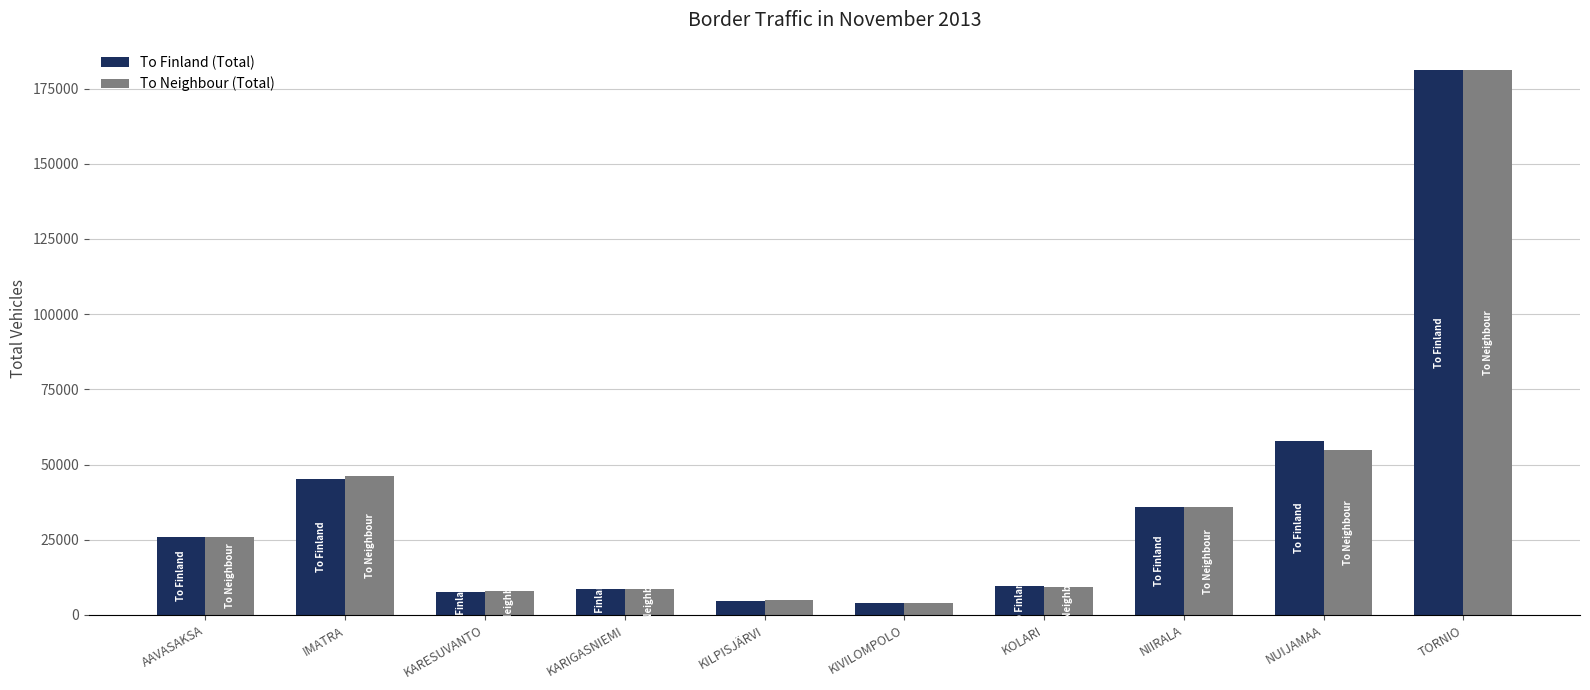

What is the difference between the second highest and minimum values in the To Neighbour (Total) series?

50674